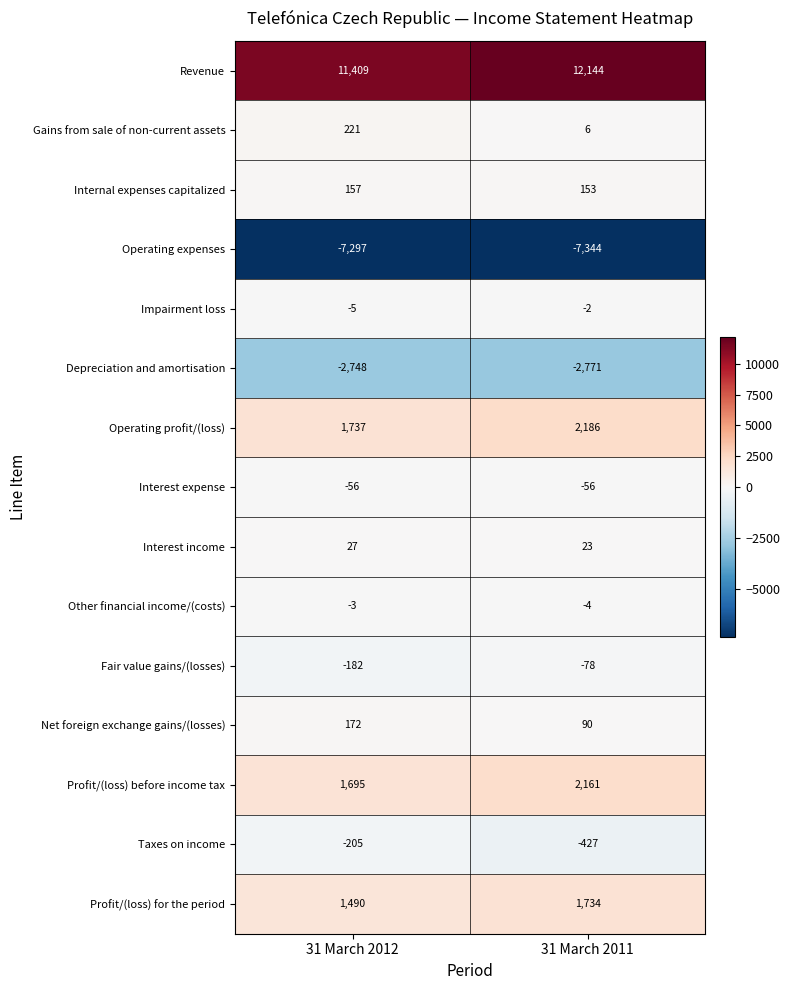

What is the approximate value of Internal expenses capitalized at 31 March 2011?

153